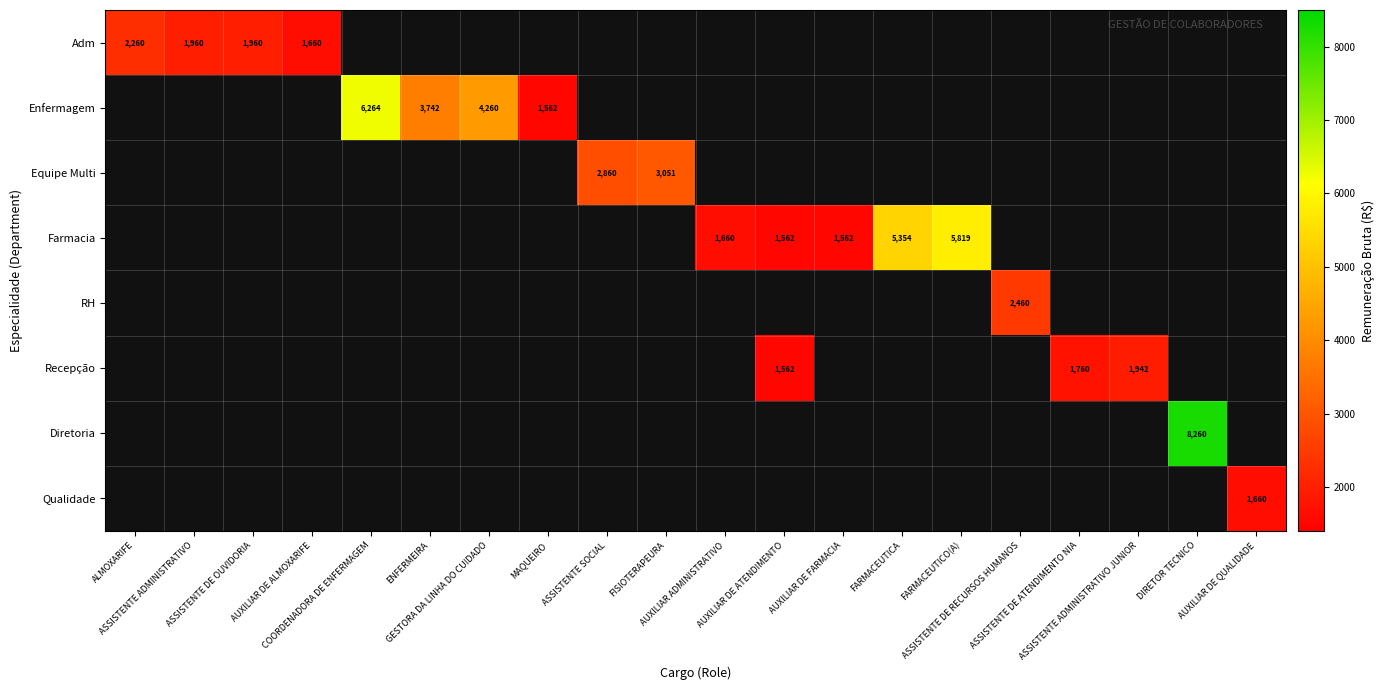

At how many categories does at least one series exceed 2583?

8